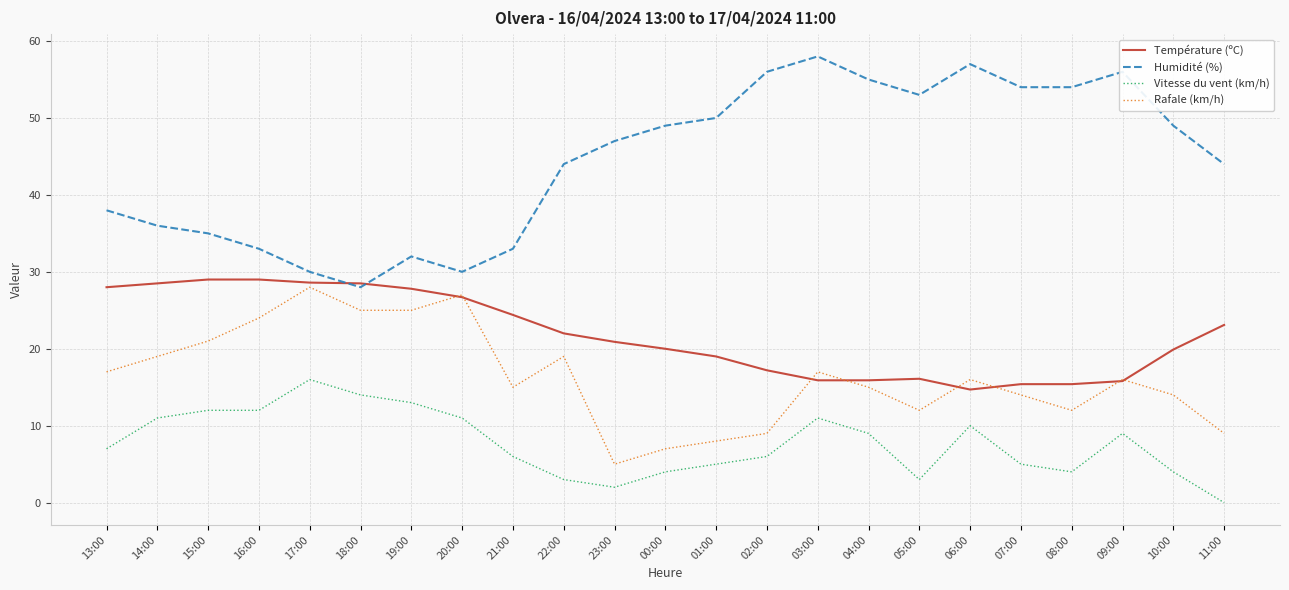

True or false: Humidité (%) has a value of 30.0 at 20:00.

True